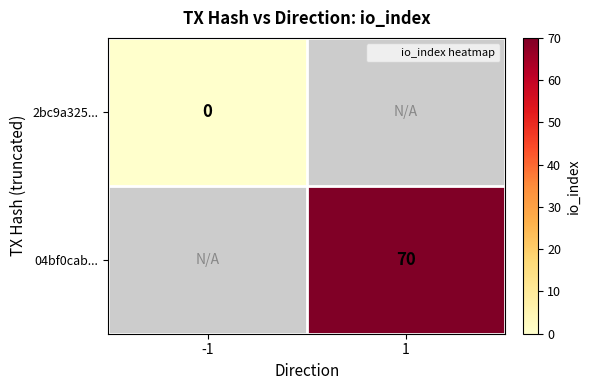

What is the approximate value of 04bf0cab... at 1?

70.0